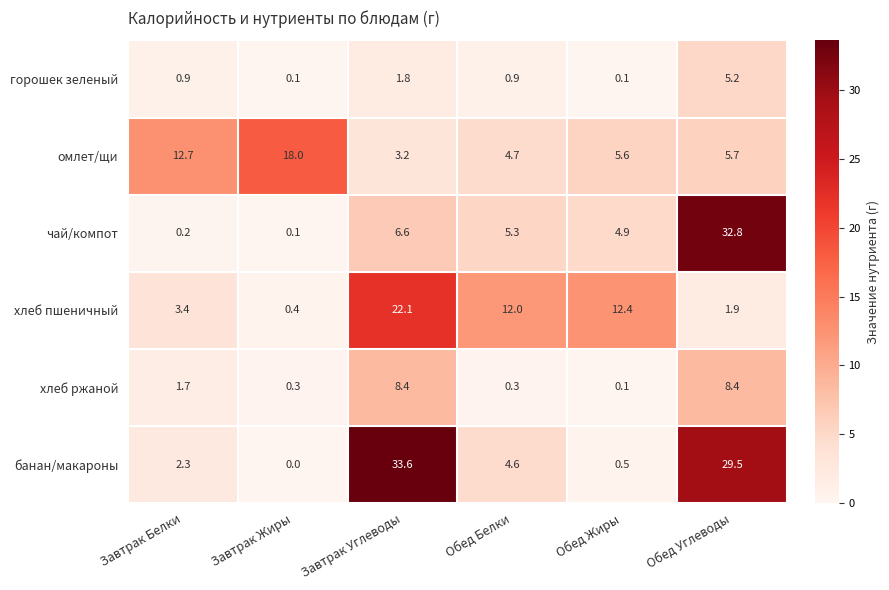

At which category is the sum across all series the highest?

Обед Углеводы